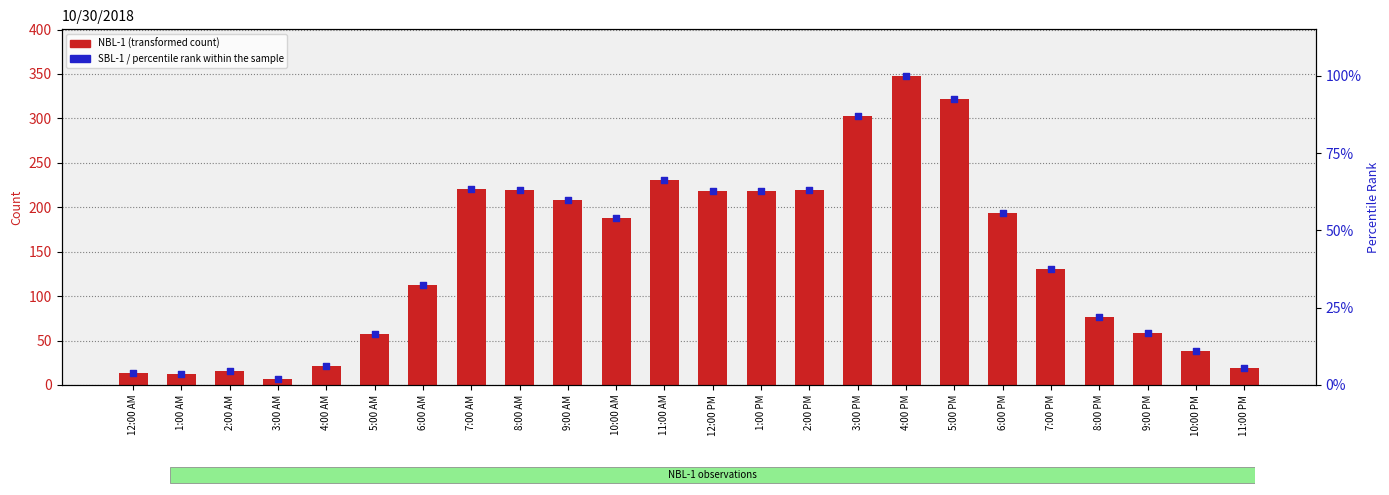

At how many categories does at least one series exceed 263?

3